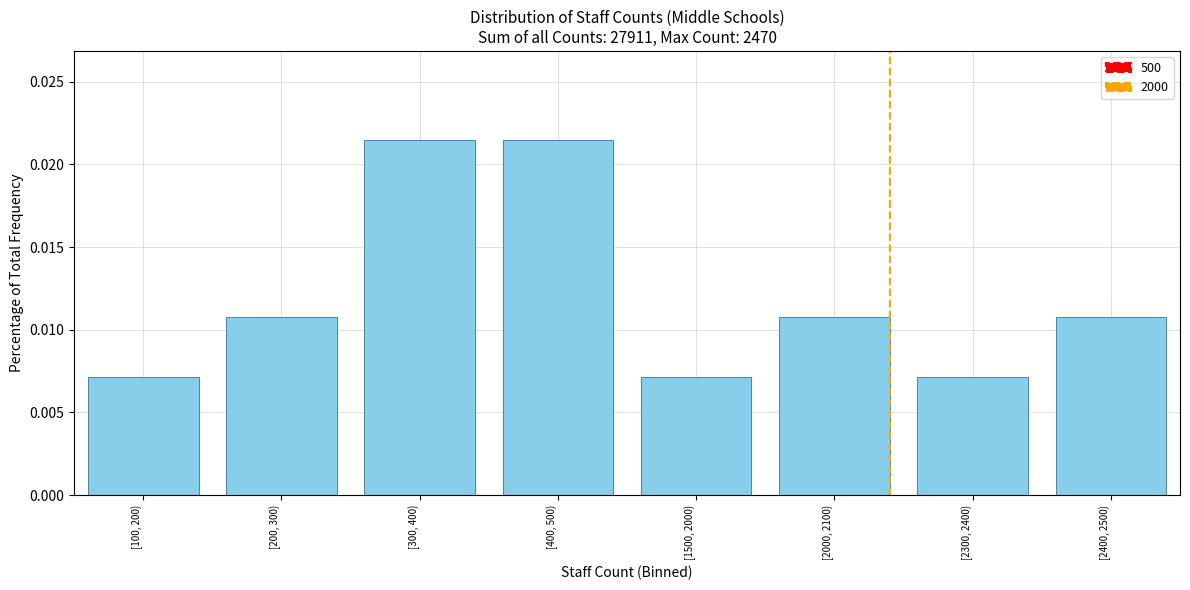

Which has a higher value, [100, 200) or [2400, 2500)?

[2400, 2500)